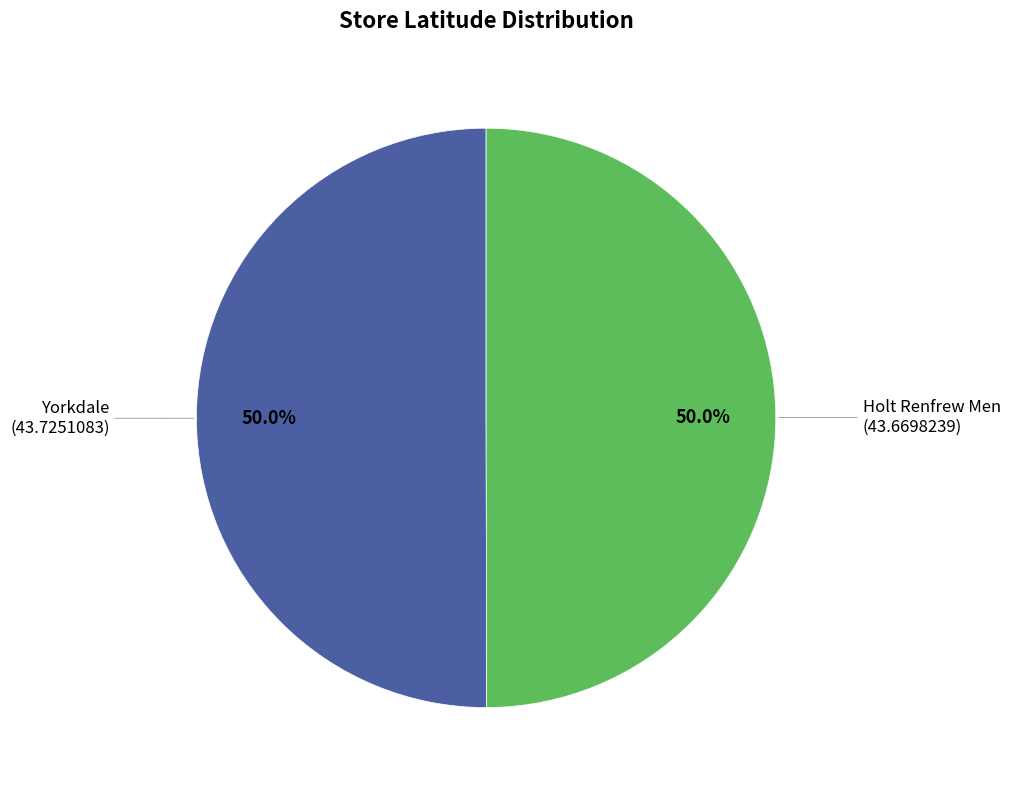

True or false: Yorkdale accounts for 50% of the total.

True